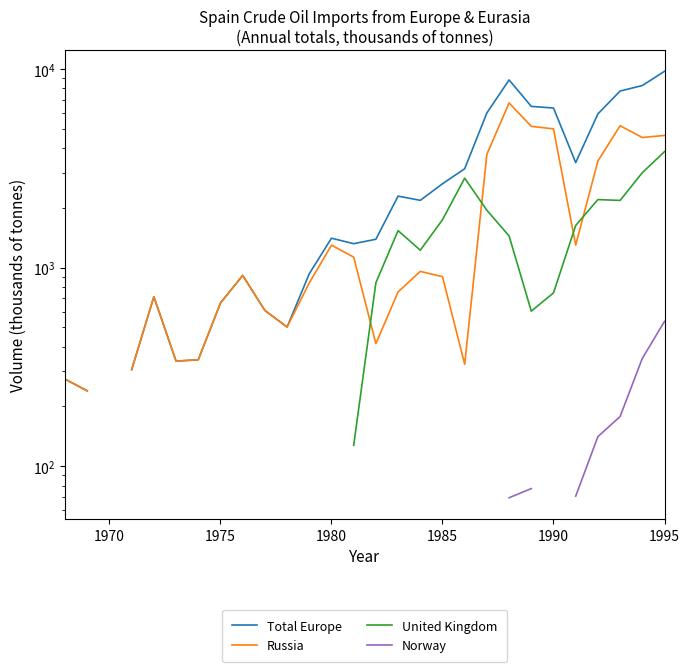

What are all the series names shown in the legend?

Total Europe, Russia, United Kingdom, Norway